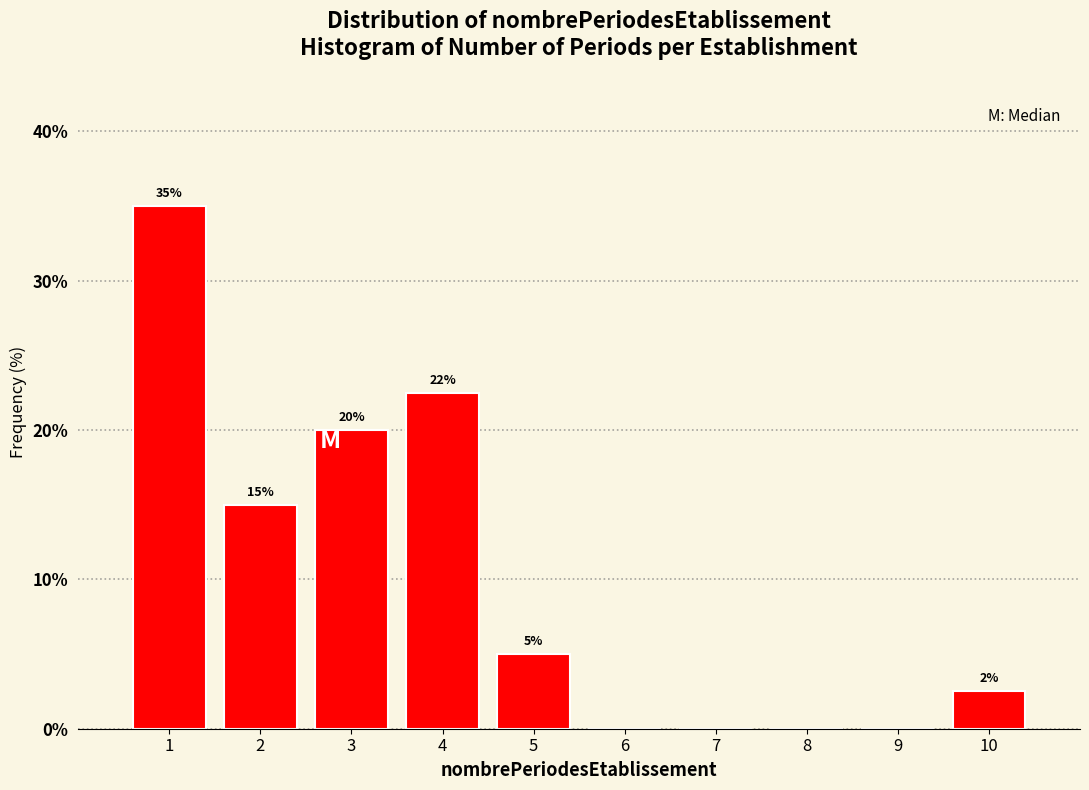

Over which range of the x-axis is the bar tallest?

0.5 to 1.5